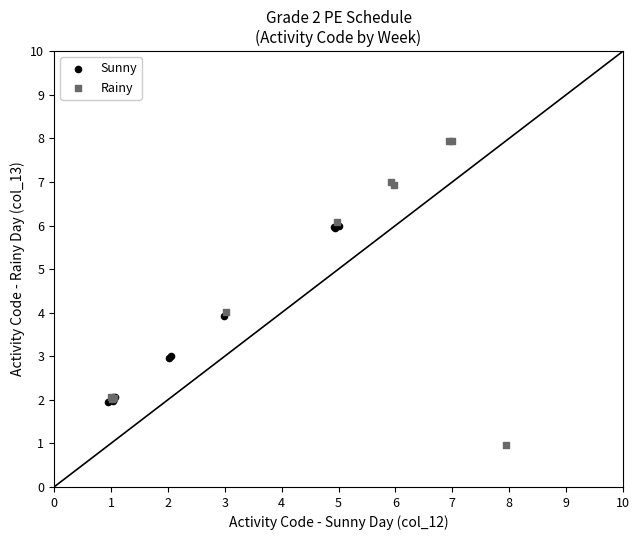

Which series has the widest spread of Y values?

Rainy